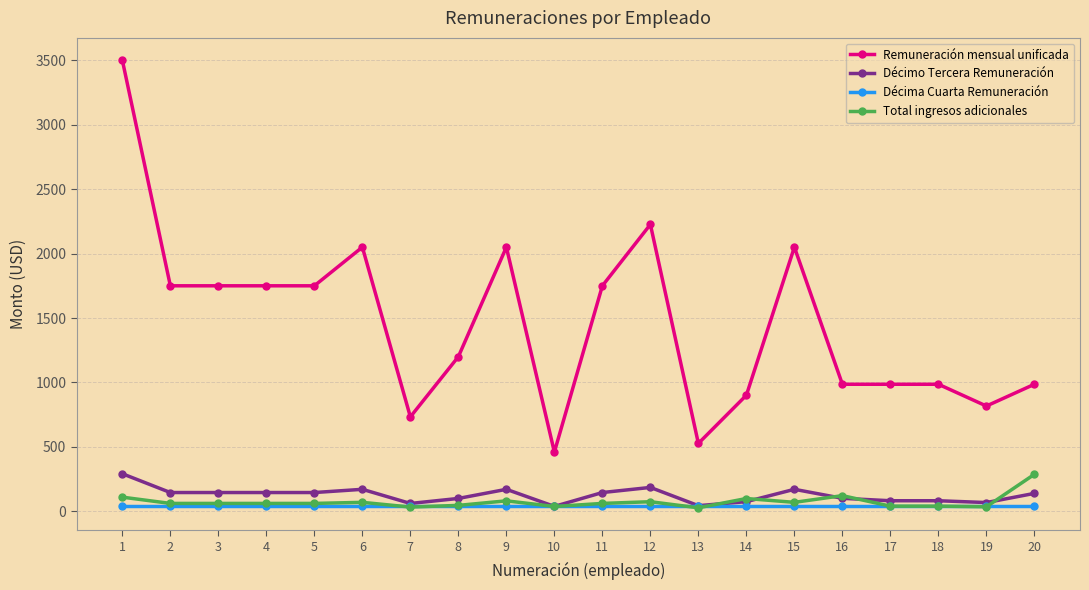

What is the approximate value of Remuneración mensual unificada at 14?

901.0